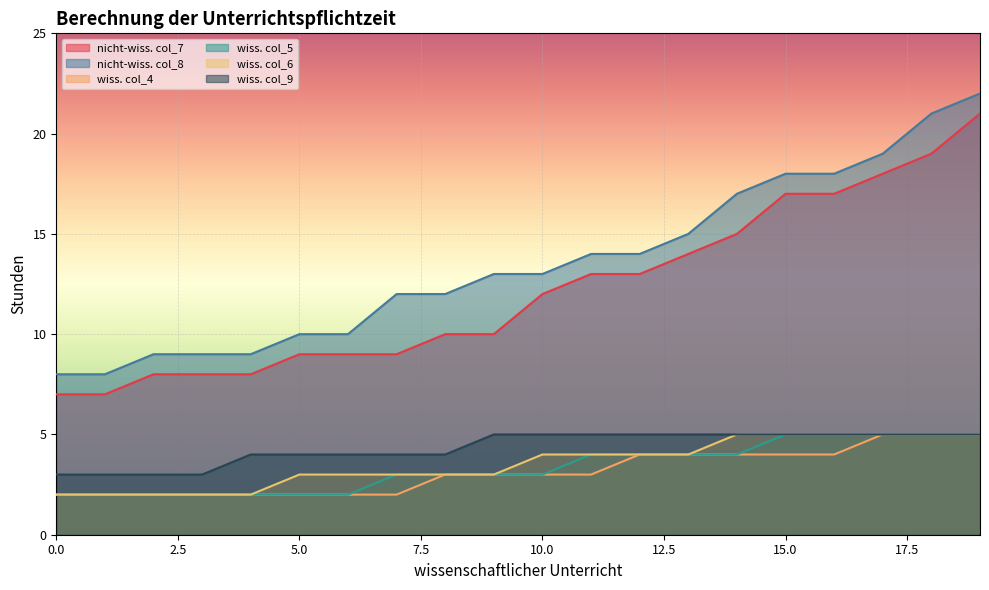

What is the value of the wiss. col_6 point at the 16th from the left?

5